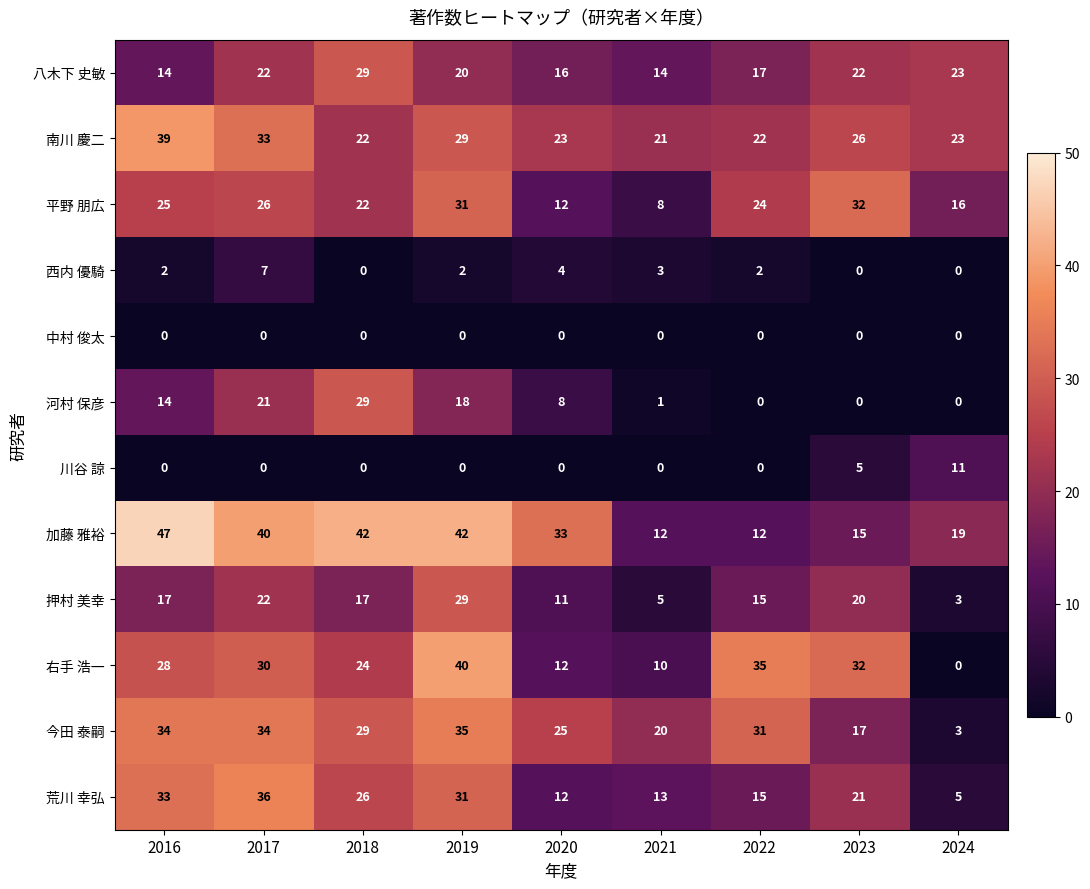

What is the sum of the 右手 浩一 values at 2017 and 2020?

42